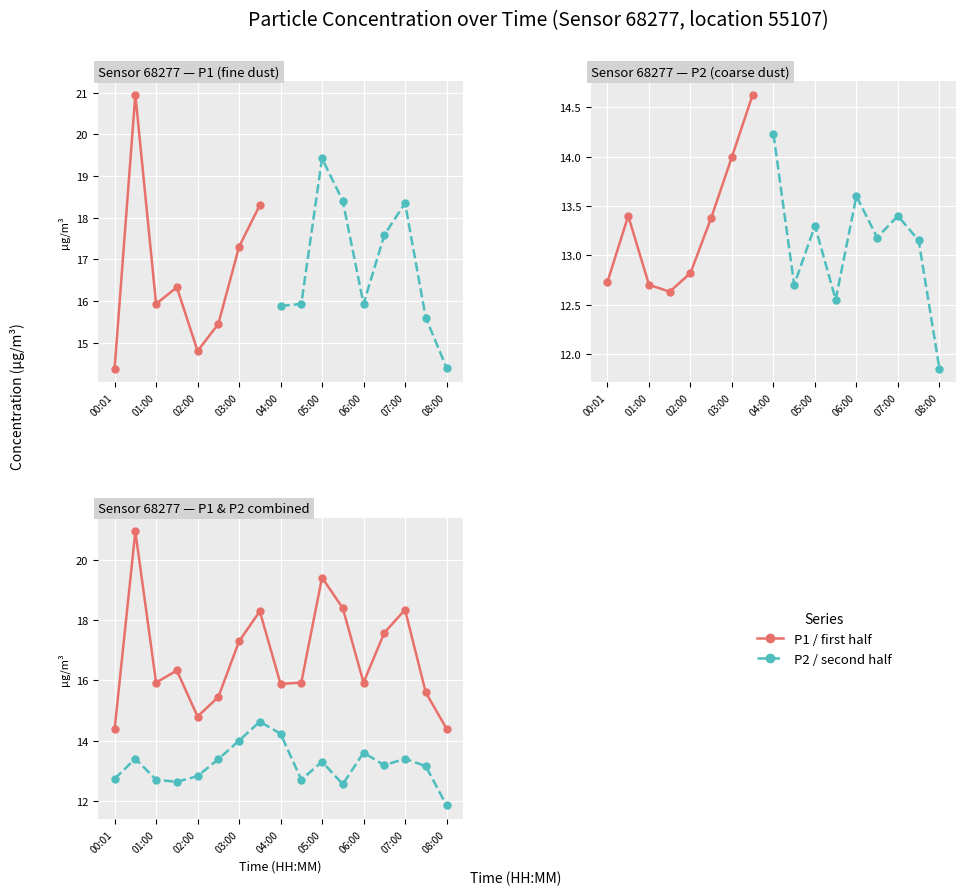

How many values in the P2 series exceed 13?

10